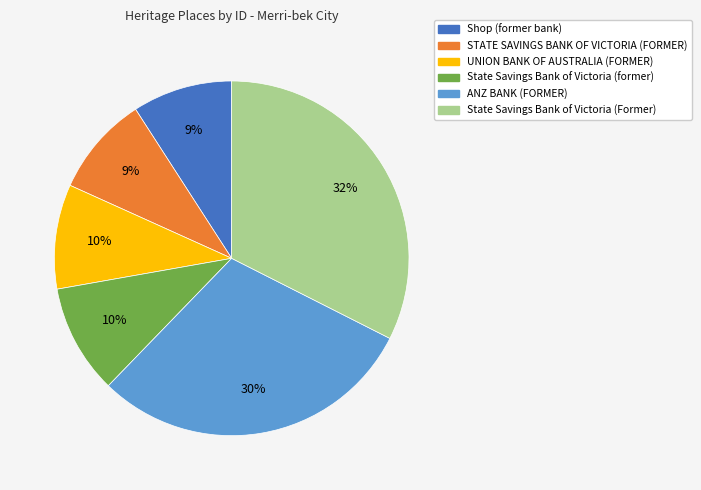

To the nearest percent, what is the difference between the STATE SAVINGS BANK OF VICTORIA (FORMER) and State Savings Bank of Victoria (former) slice percentages?

1%